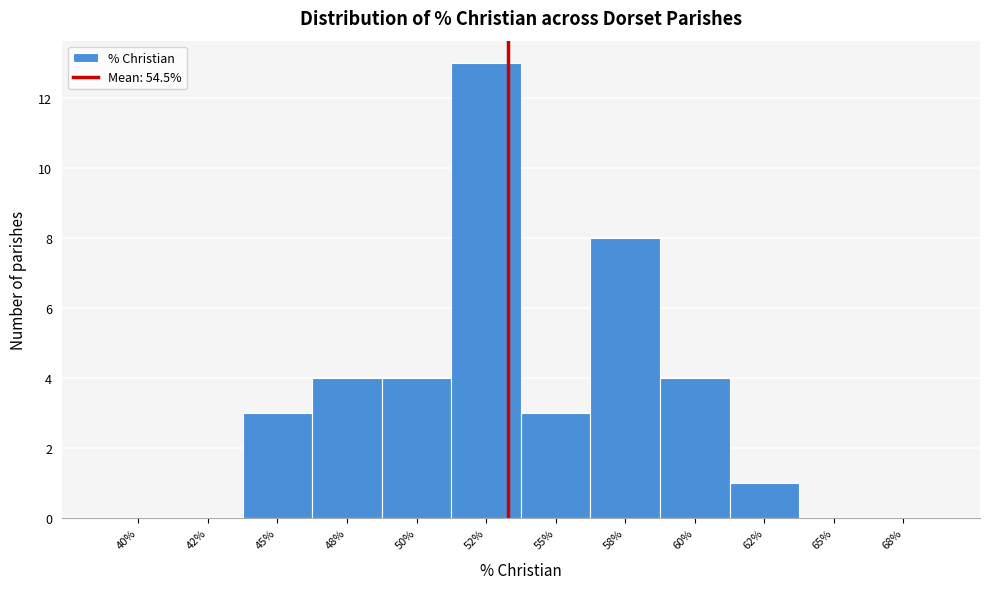

Reading left to right, list all the values displayed in this chart.

40%=0	42%=0	45%=3	48%=4	50%=4	52%=13	55%=3	58%=8	60%=4	62%=1	65%=0	68%=0